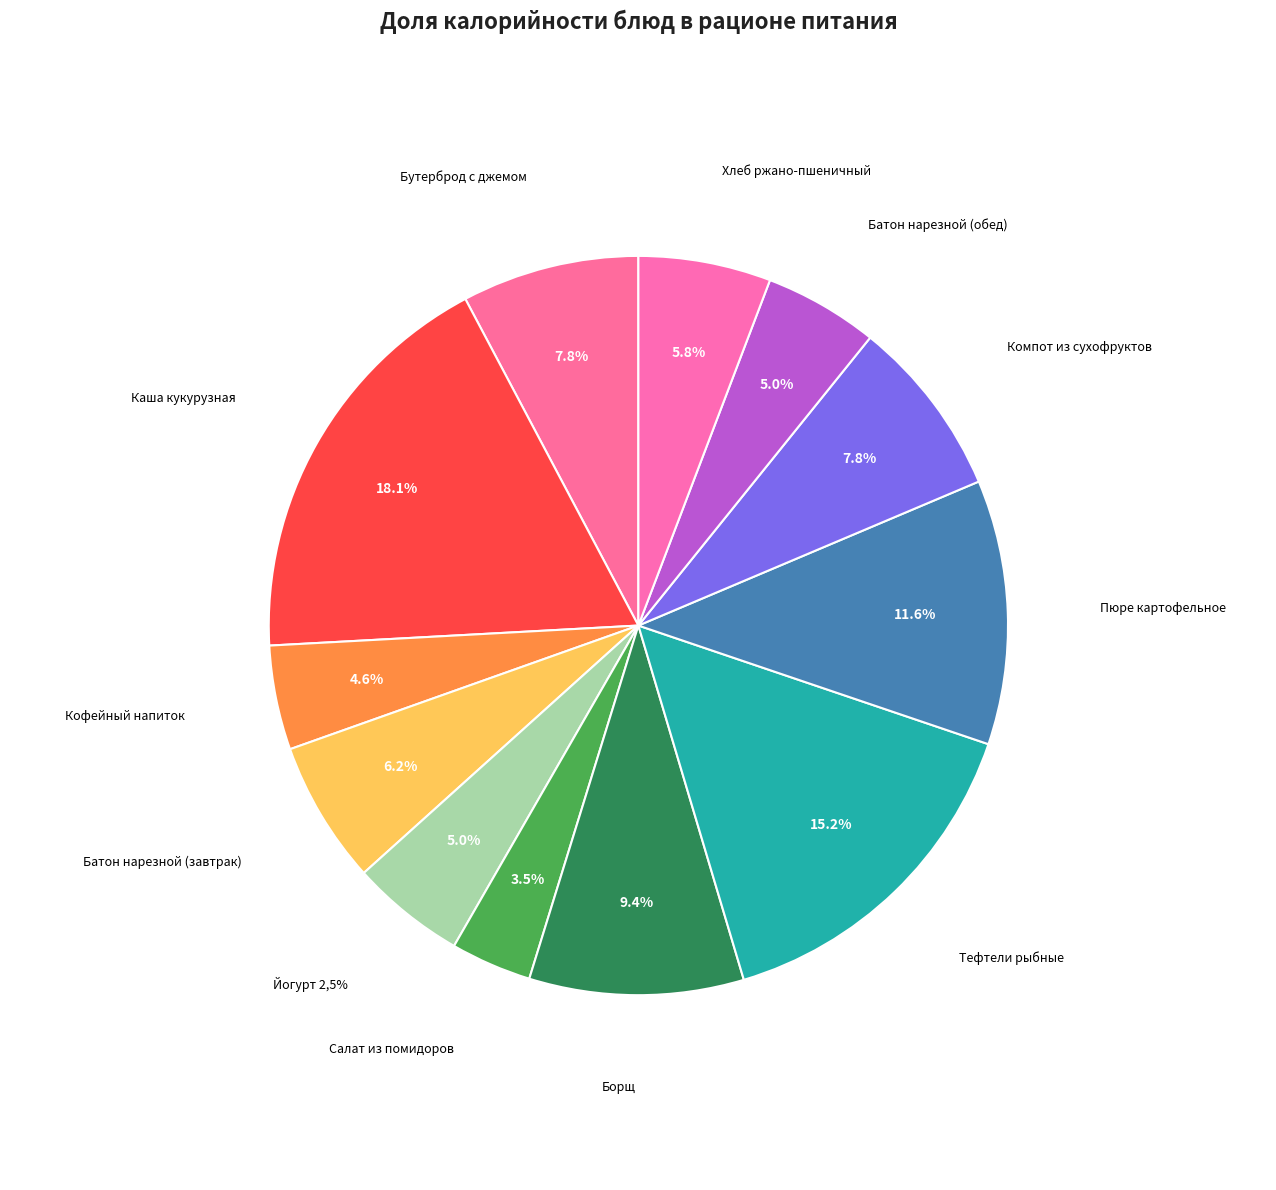

Which slice is the smallest?

Салат из помидоров